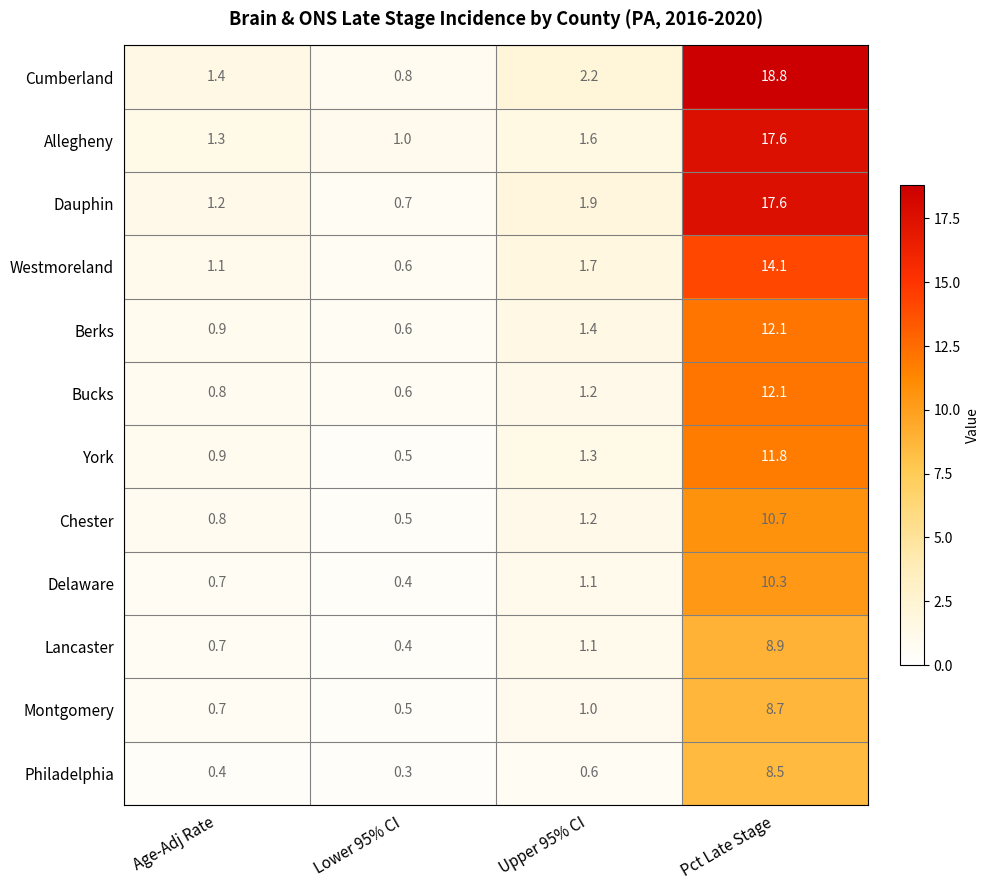

Where does the Delaware series first go above 1?

Upper 95% CI